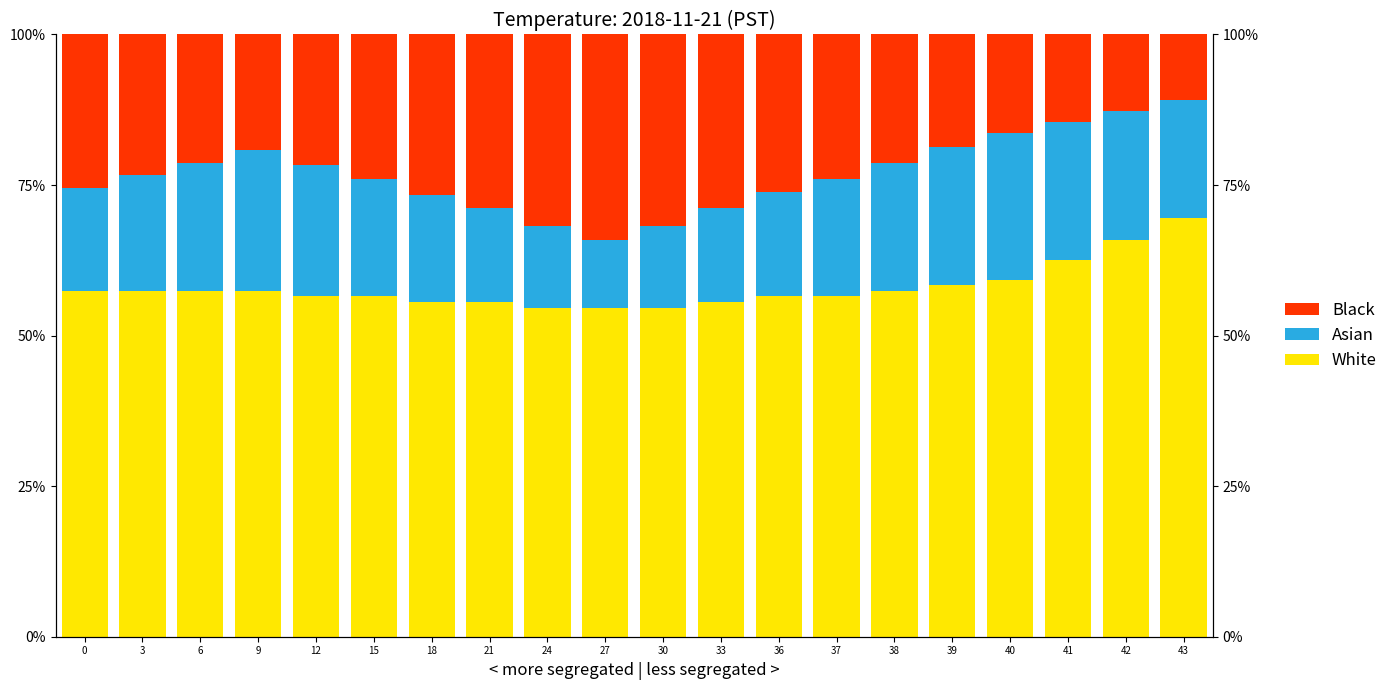

The White series shows 105.2 at 42. True or false?

False